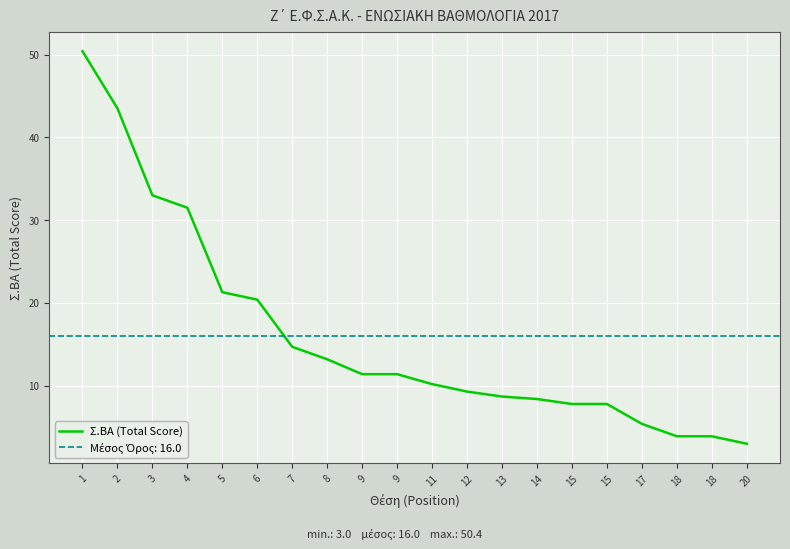

At which label does the data first exceed 11?

1